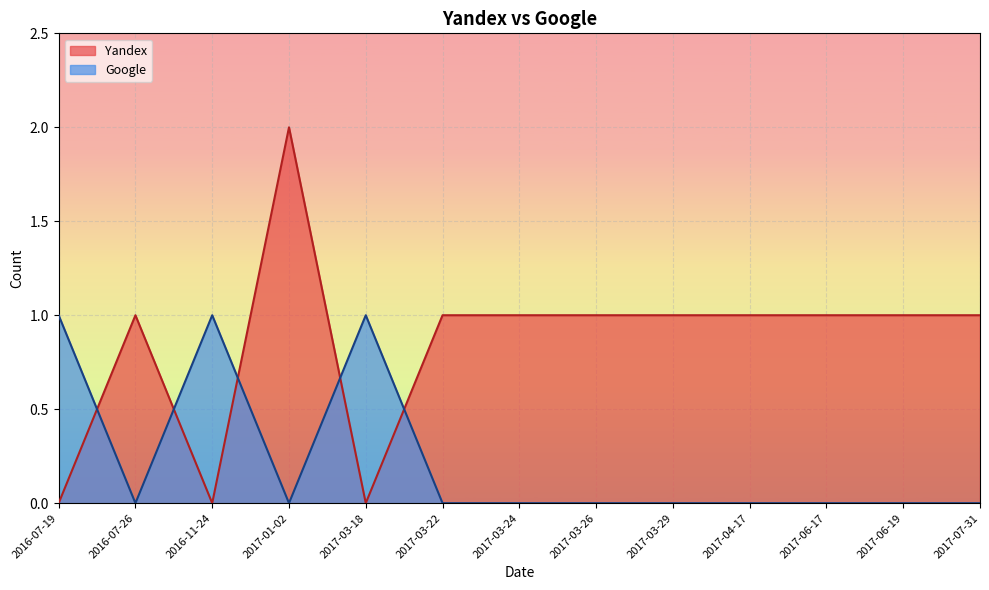

Is it true that Yandex equals 1 at 2017-06-17?

True